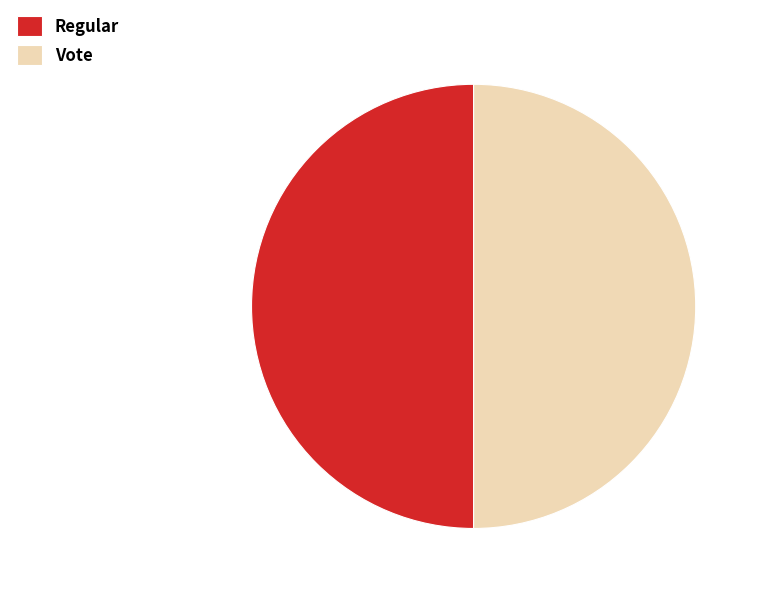

Is it true that Regular is 45% of the pie?

False